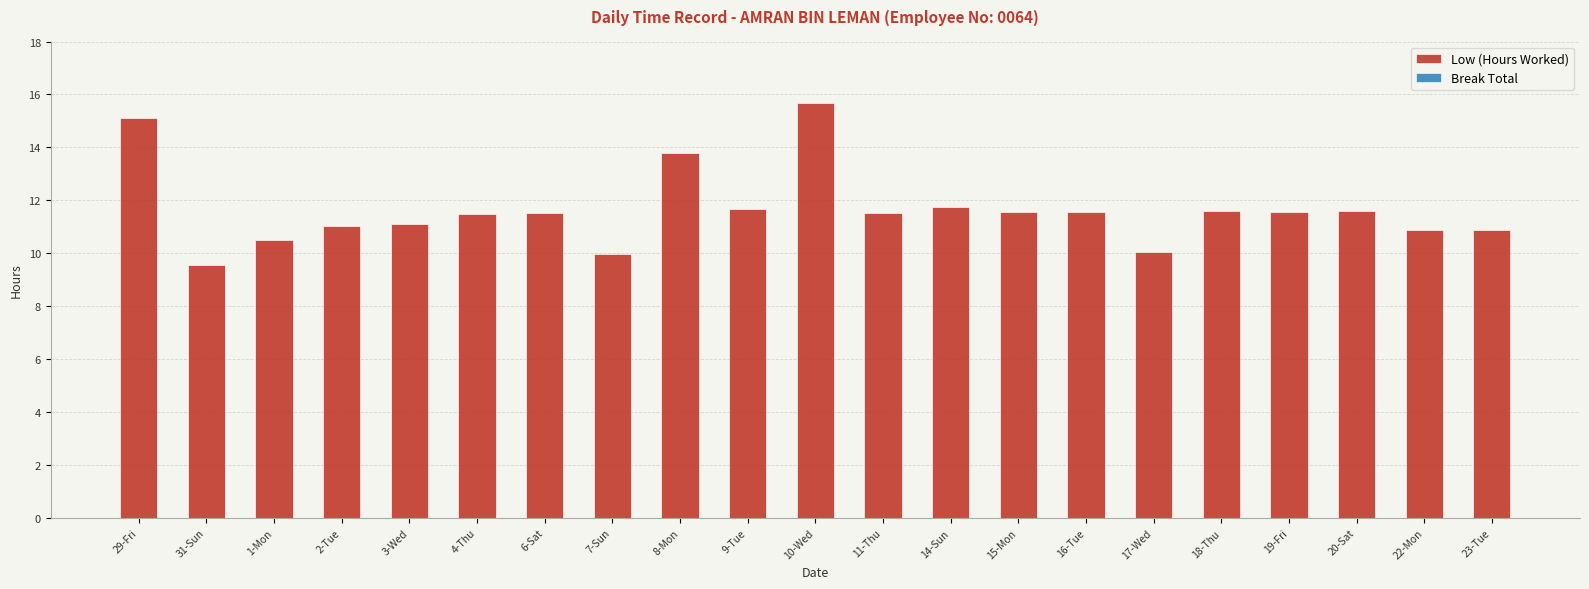

True or false: the data shows 11.8 at 14-Sun.

True